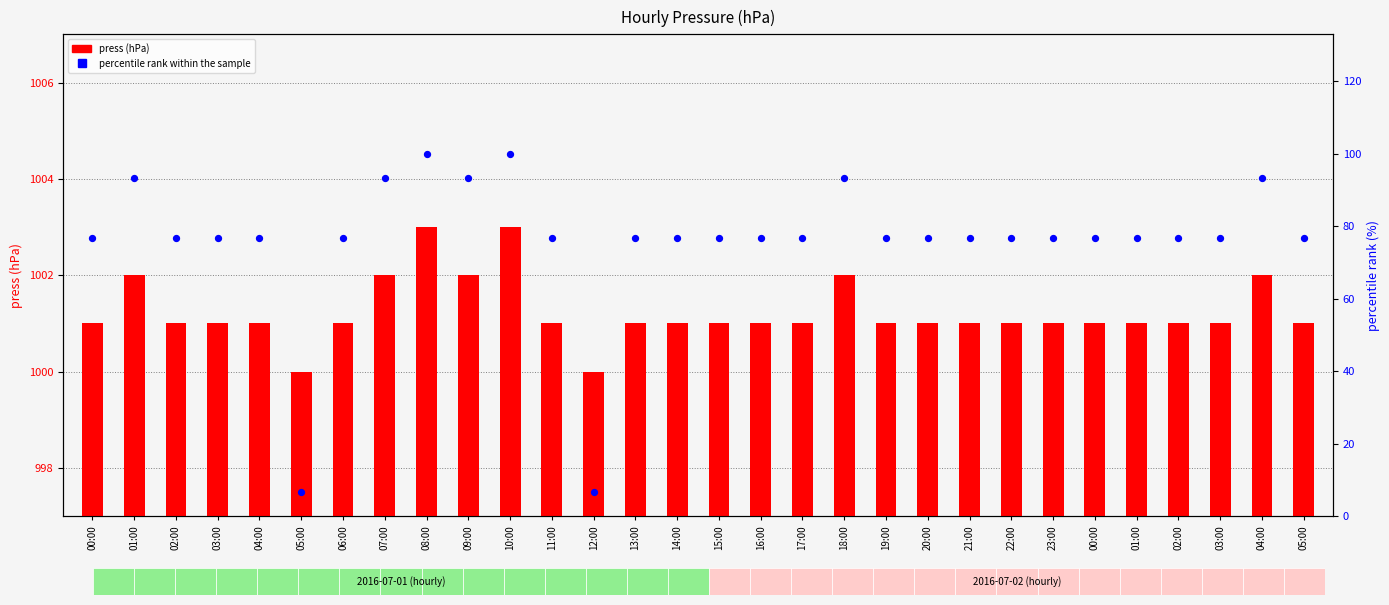

At which category is the sum across all series the highest?

08:00